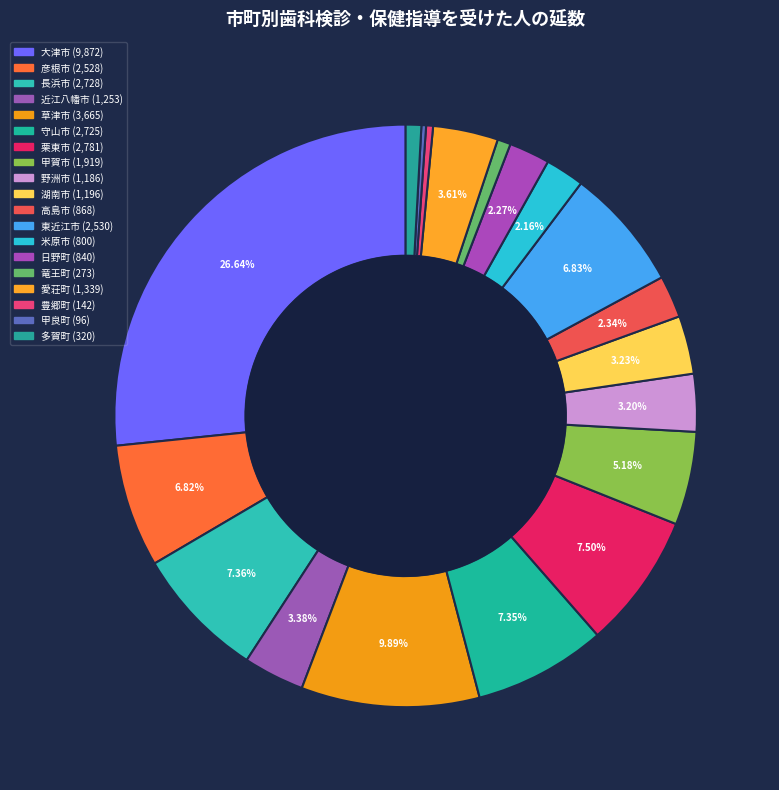

What percentage is the 東近江市 slice, to the nearest percent?

7%